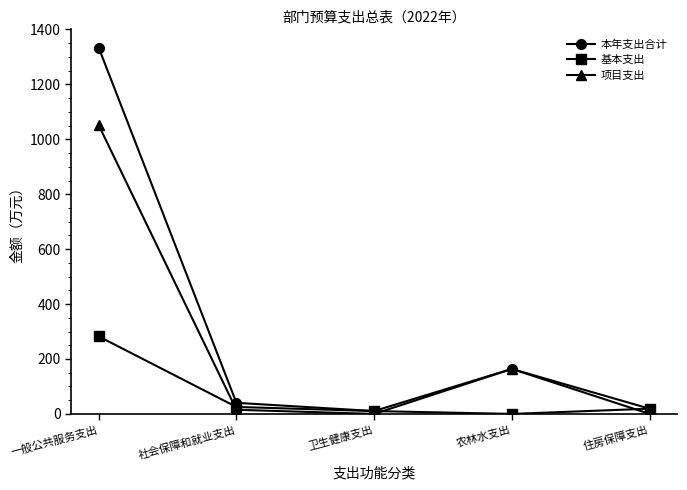

At which category is the sum across all series the highest?

一般公共服务支出